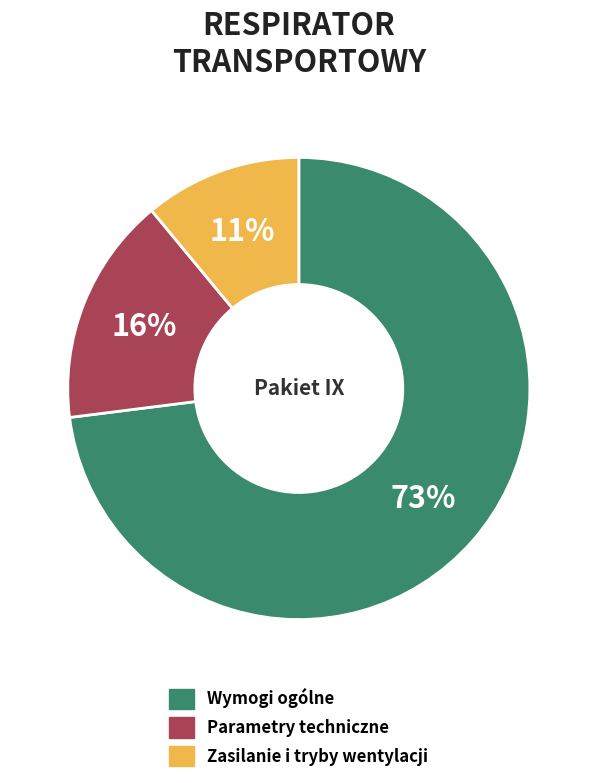

Which has a higher value, Parametry techniczne or Wymogi ogólne?

Wymogi ogólne